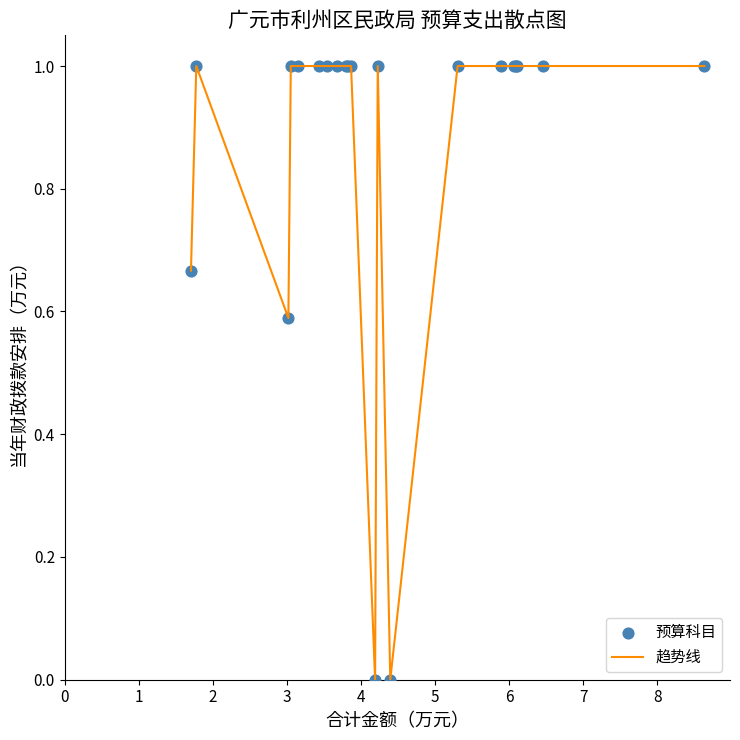

What is the maximum value shown in the chart?

1.0